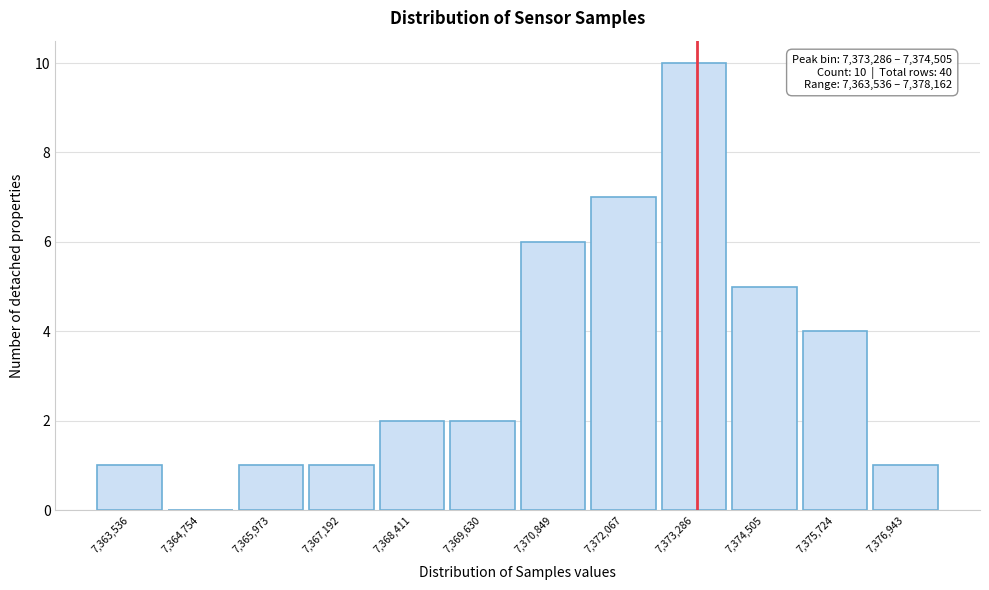

Reading right to left, what are all the values shown in this chart?

7,376,943=1	7,375,724=4	7,374,505=5	7,373,286=10	7,372,067=7	7,370,849=6	7,369,630=2	7,368,411=2	7,367,192=1	7,365,973=1	7,364,754=0	7,363,536=1